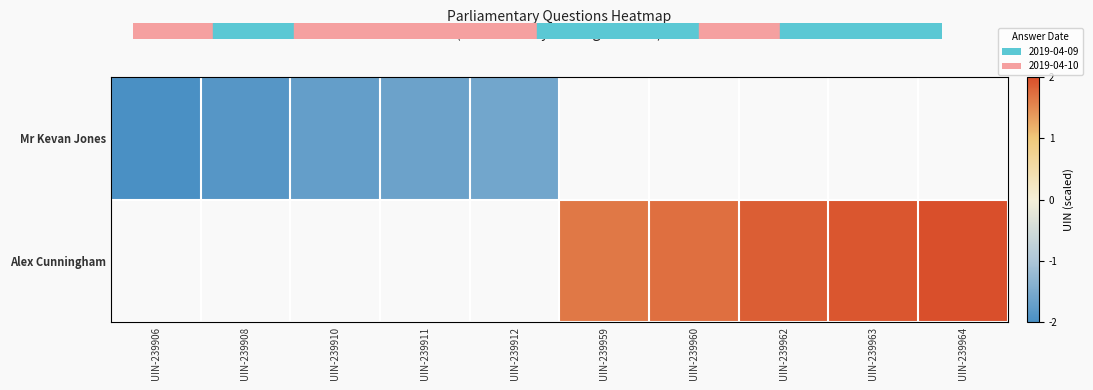

At which category does the chart reach its peak across all series?

UIN-239964